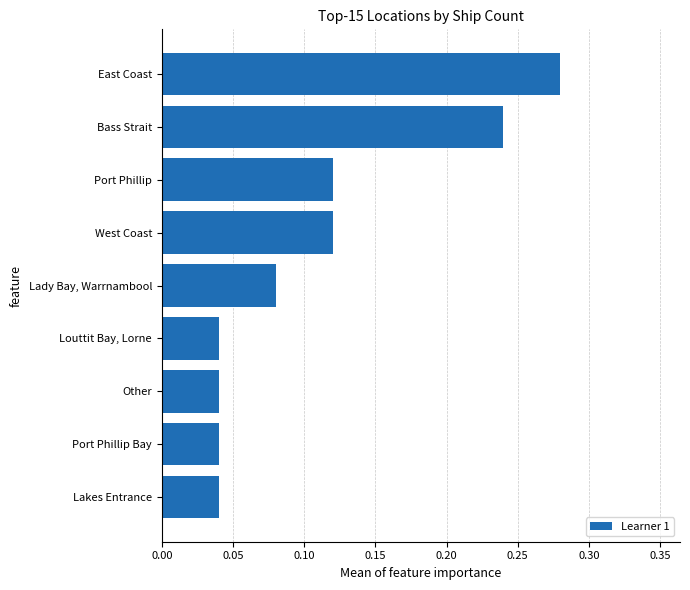

The chart shows a value of 0.2 at West Coast. True or false?

False